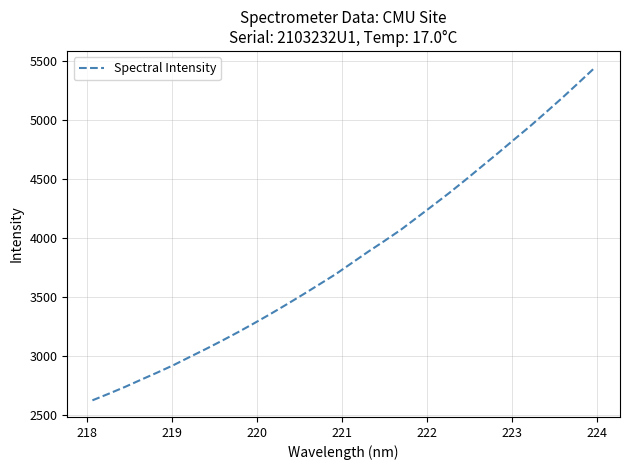

What is the maximum value shown in the chart?

5444.9